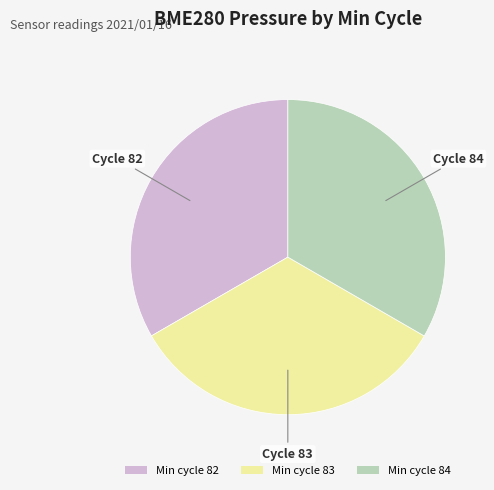

Is there any slice that represents more than half of the pie?

No